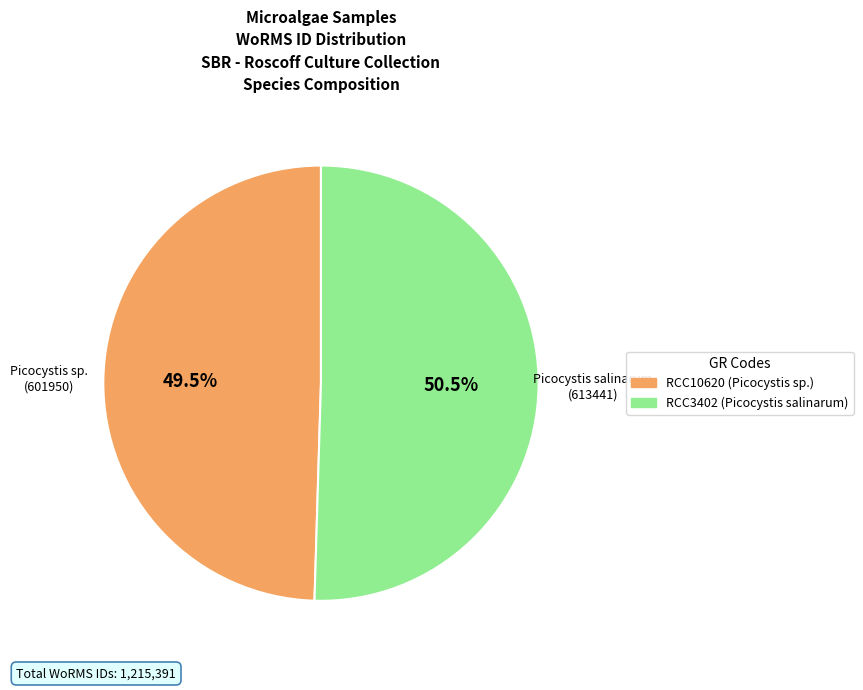

What is the majority slice?

RCC3402